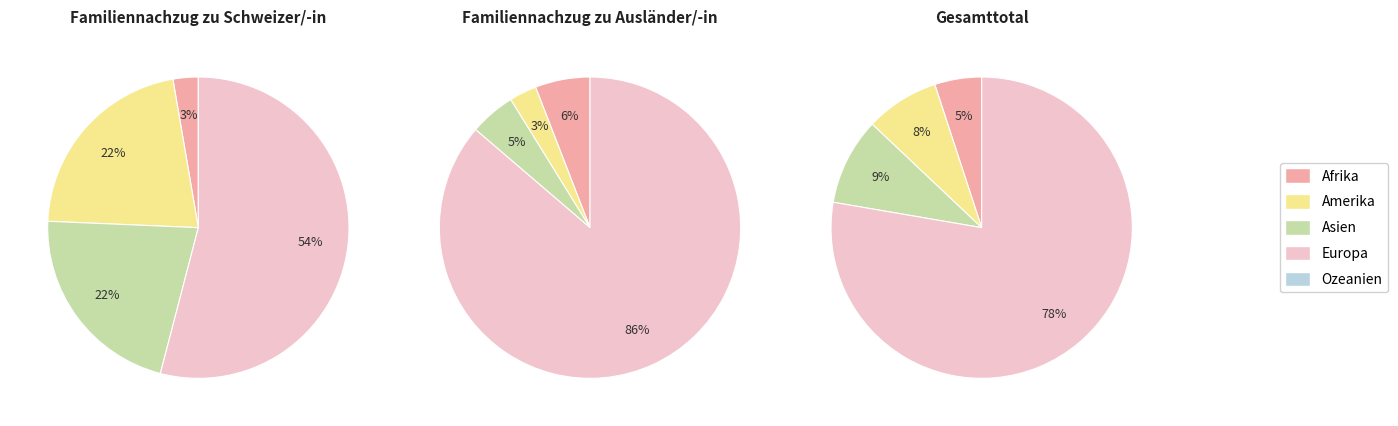

Which slice is the largest?

Europa